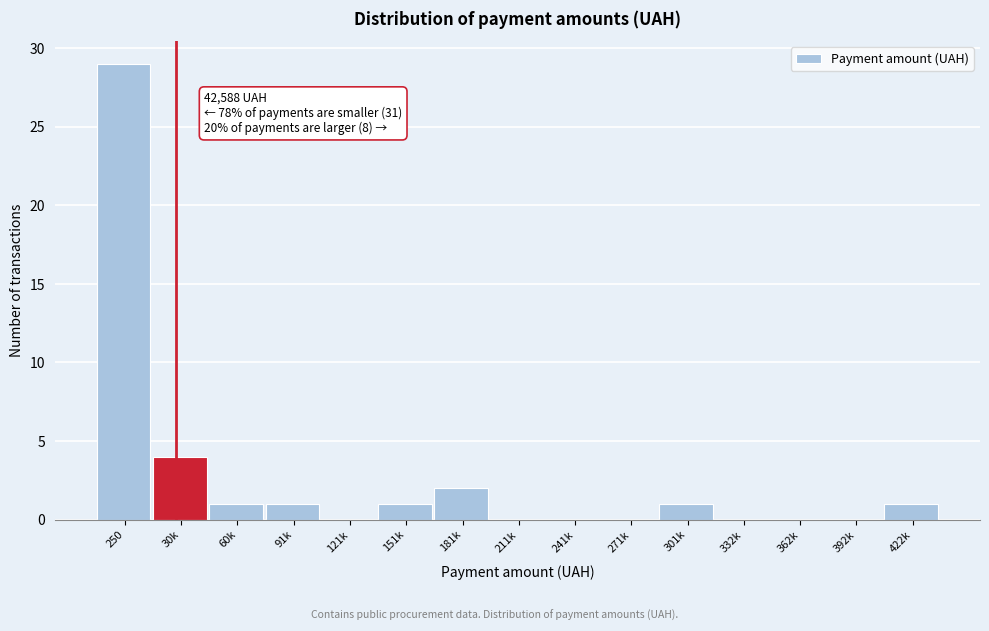

Reading left to right, transcribe all the data shown in this chart.

250=29	30k=4	60k=1	91k=1	121k=0	151k=1	181k=2	211k=0	241k=0	271k=0	301k=1	332k=0	362k=0	392k=0	422k=1